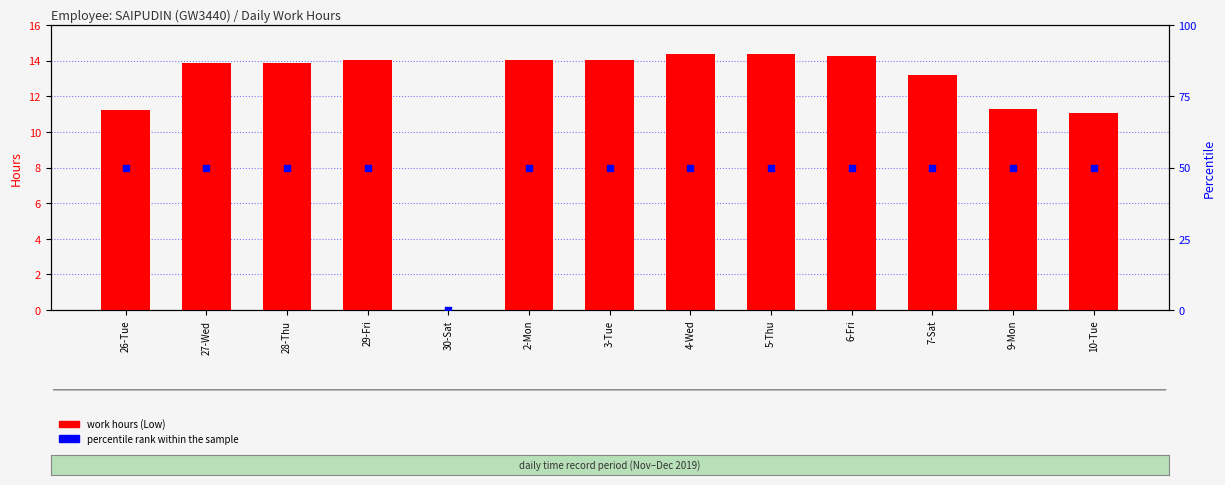

What are all the series names shown in the legend?

work hours (Low), percentile rank within the sample